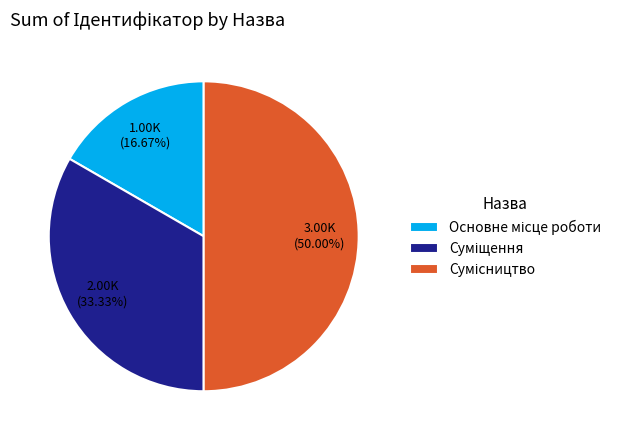

What is the change in value from Суміщення to Сумісництво?

+1